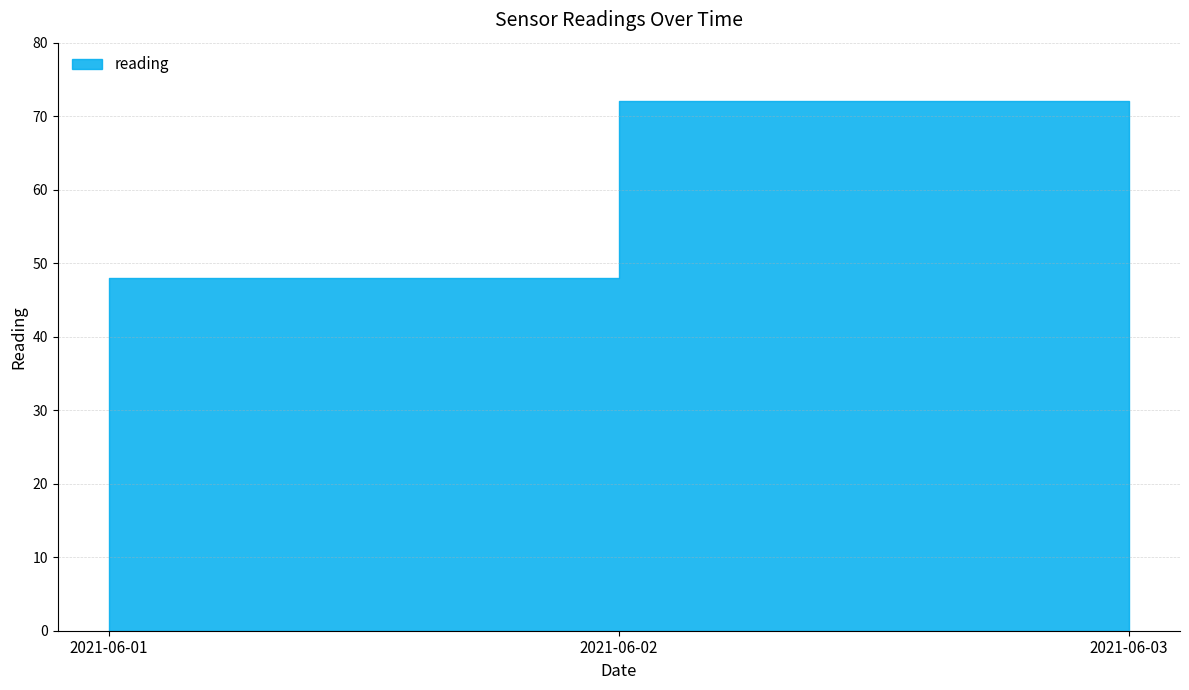

Does the chart display data point markers on the line(s)?

No